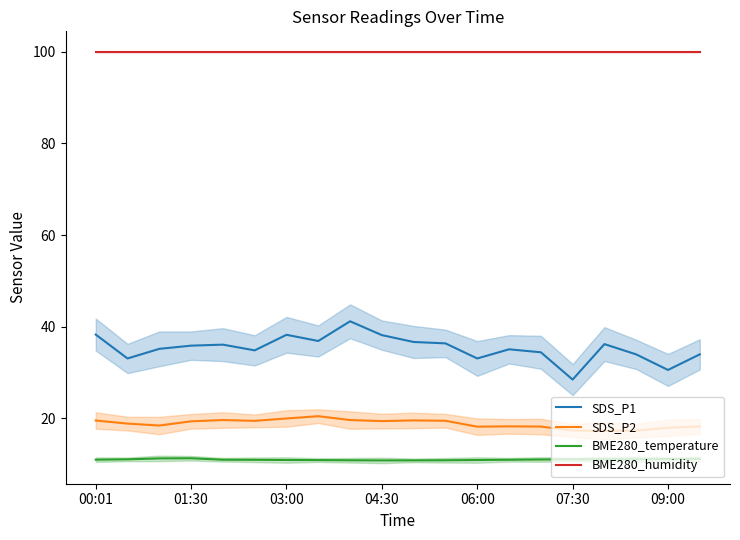

What is the maximum value shown in the chart?

100.0